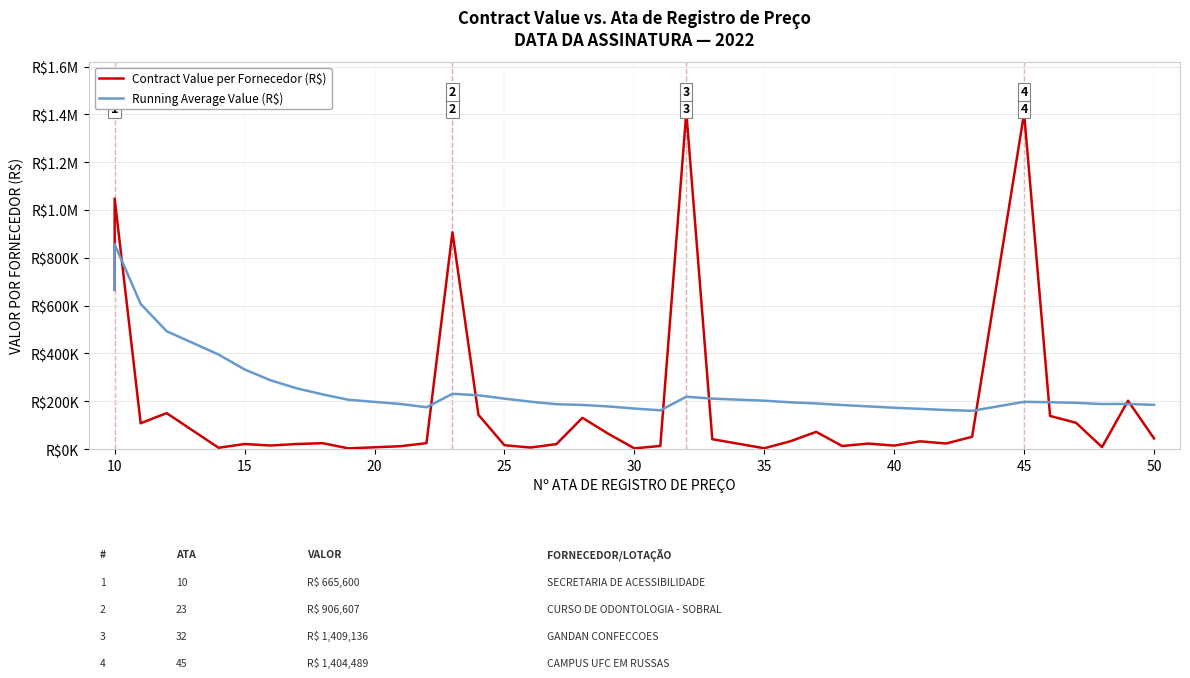

How many lines are shown in the chart?

2